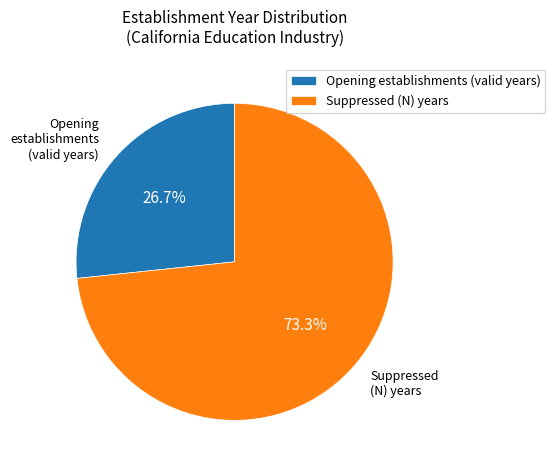

Which slice is the largest?

Suppressed (N) years